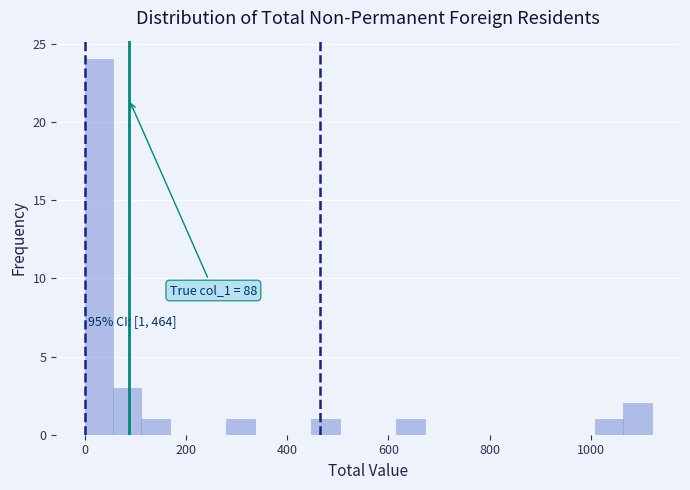

Read against the x-axis, roughly where is the centre of the tallest bar?

20